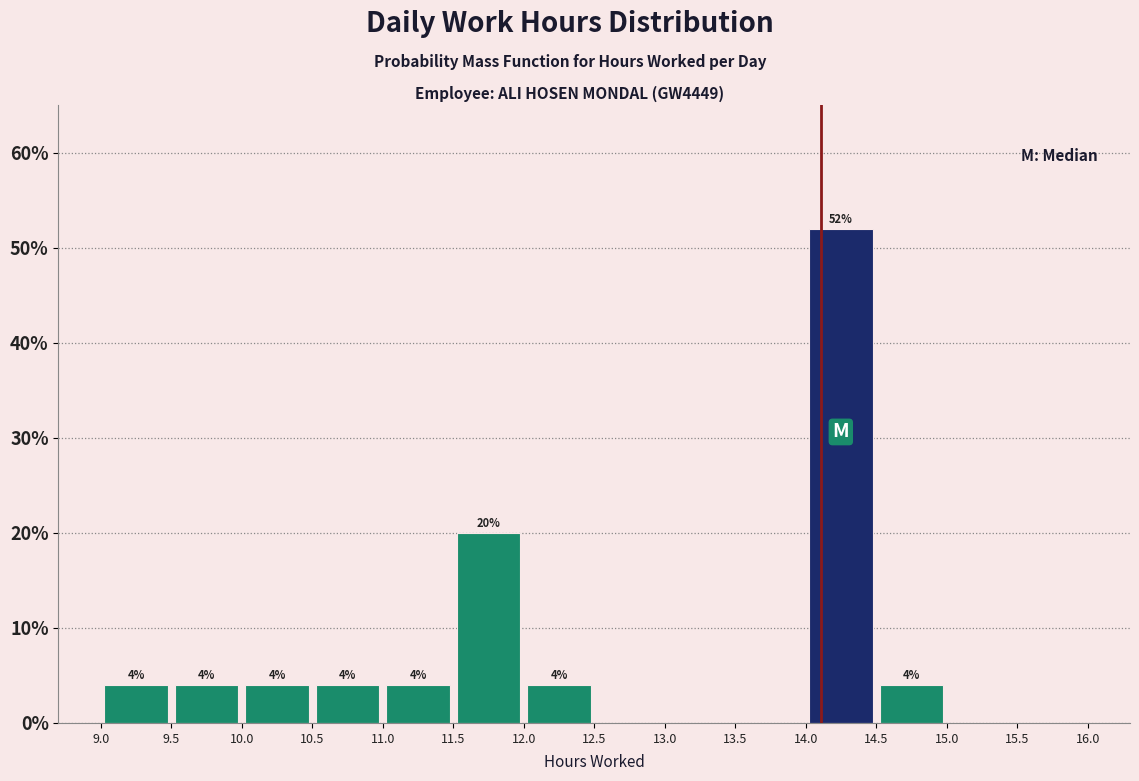

Which range on the x-axis has the tallest bar?

14.0 to 14.5